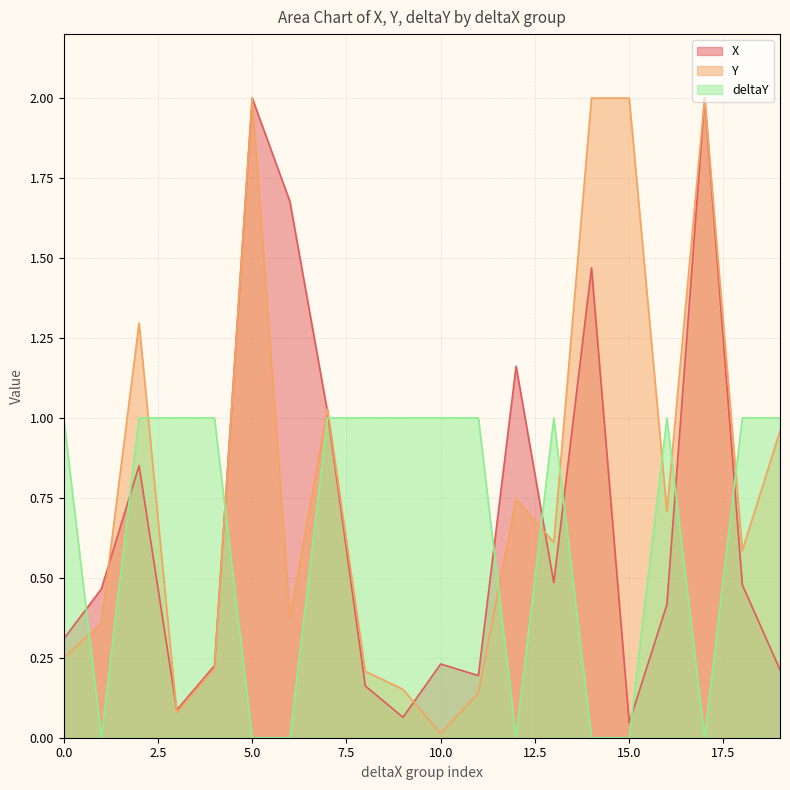

What is the highest value of the X series?

2.0